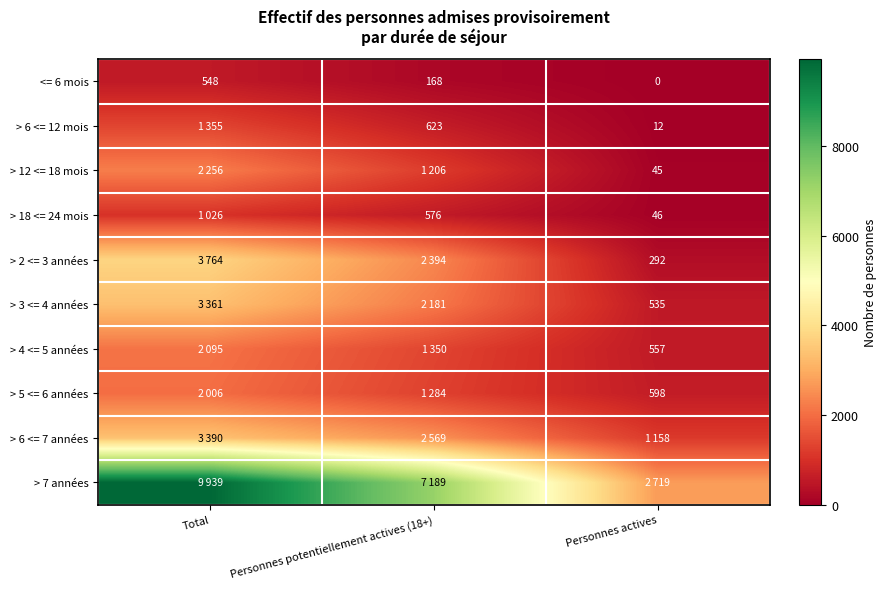

Is it true that <= 6 mois equals 168 at Personnes potentiellement actives (18+)?

True